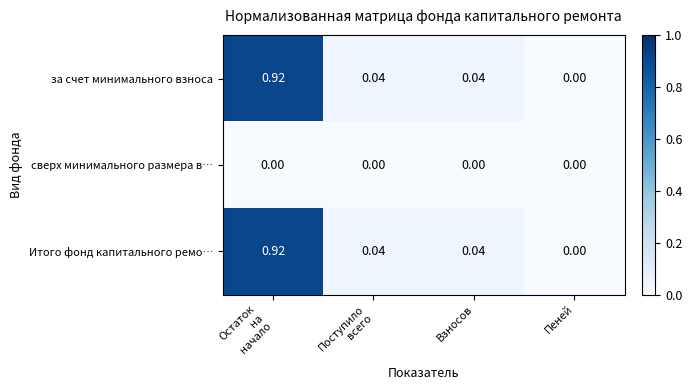

At which label is за счет минимального взноса closest to 0?

Пеней